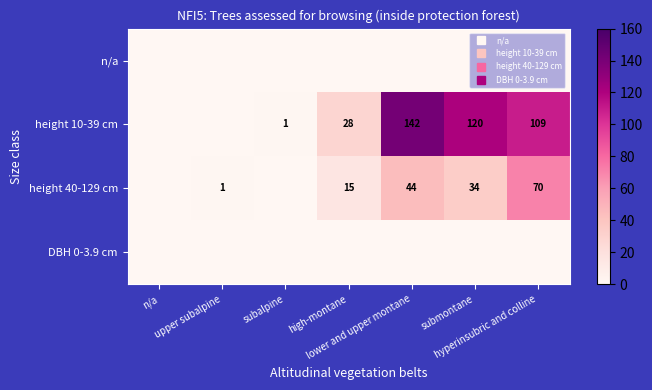

List the labels in order of DBH 0-3.9 cm value, largest first.

n/a, upper subalpine, subalpine, high-montane, lower and upper montane, submontane, hyperinsubric and colline